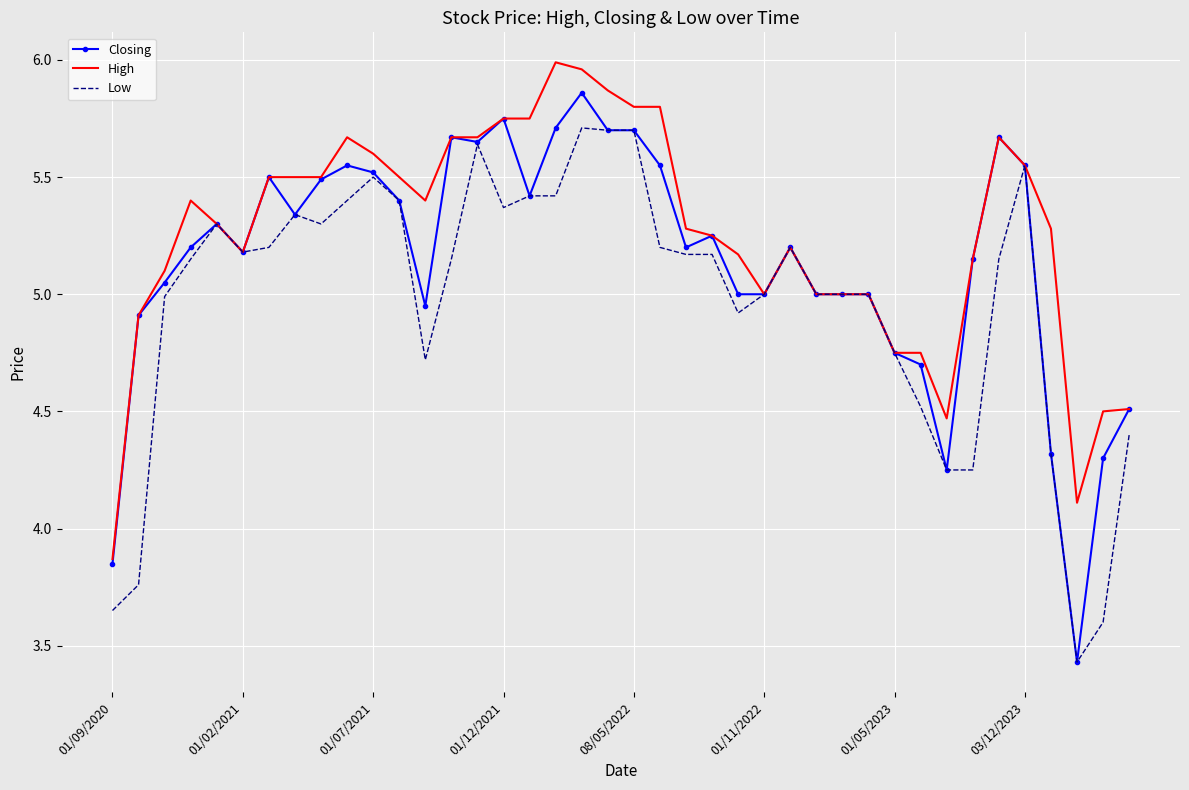

List the series in order of their peak value, highest first.

High, Closing, Low